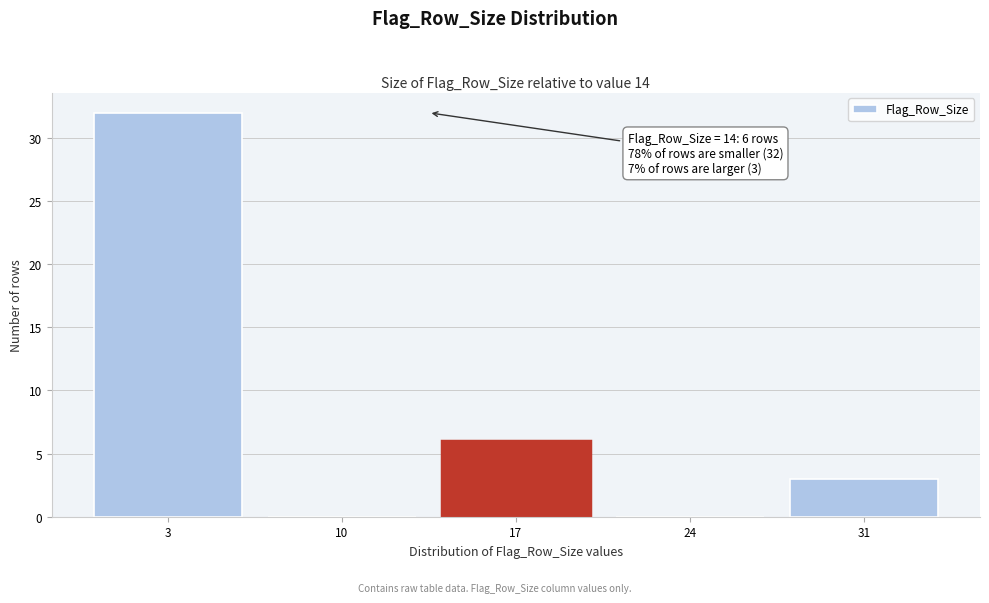

Reading left to right, extract all data points from this chart.

3=32	10=0	17=6	24=0	31=3